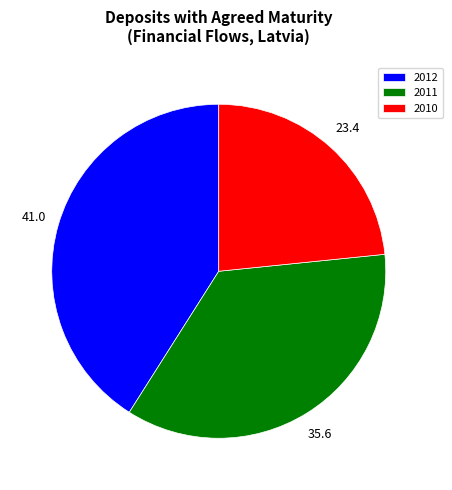

What is the smallest slice in the pie chart?

2010